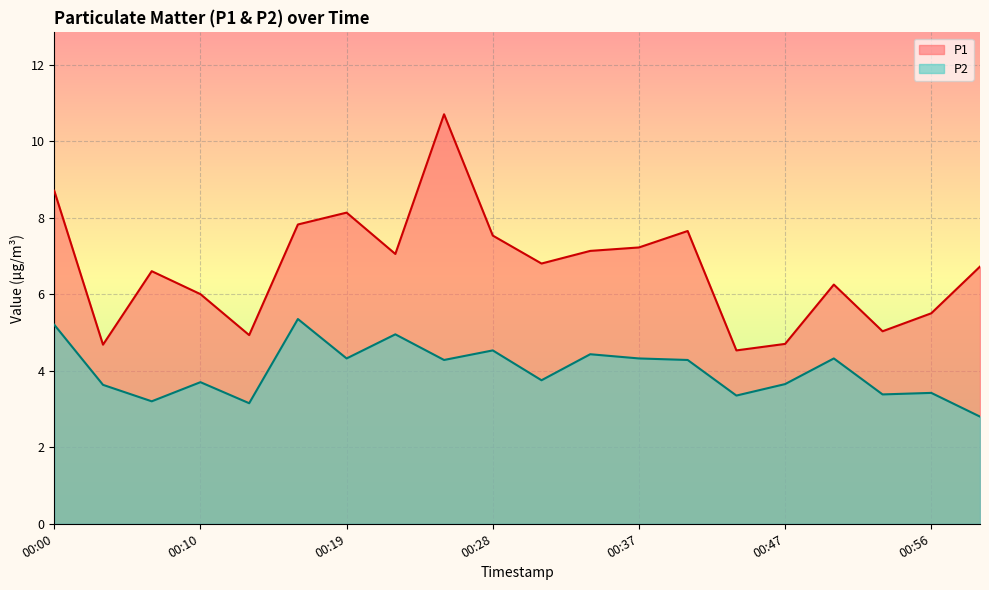

In P1, how many points are lower than both neighbors (excluding endpoints)?

6